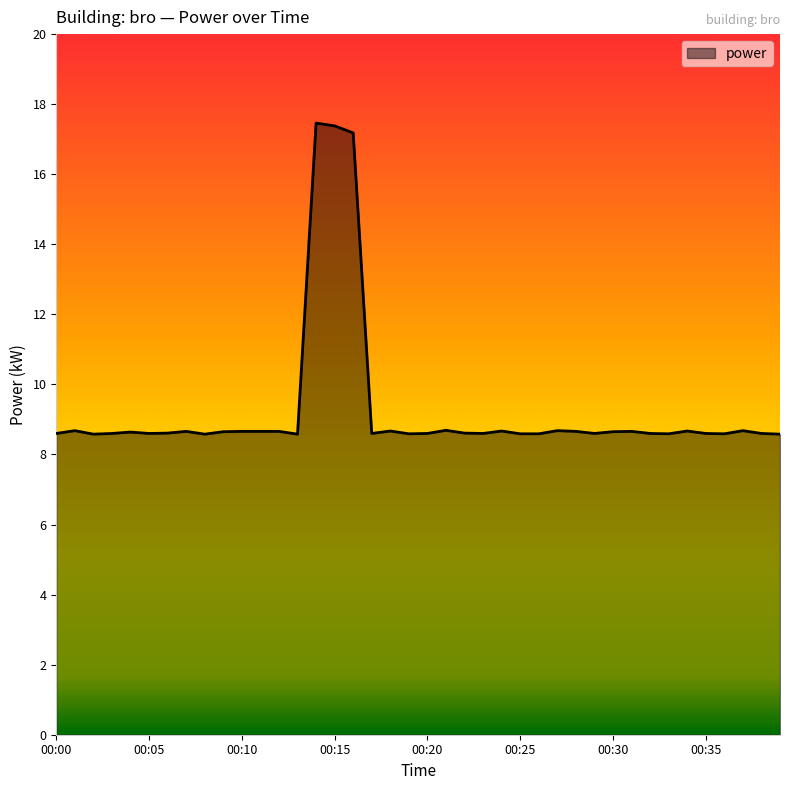

What is the smallest value displayed?

8.6